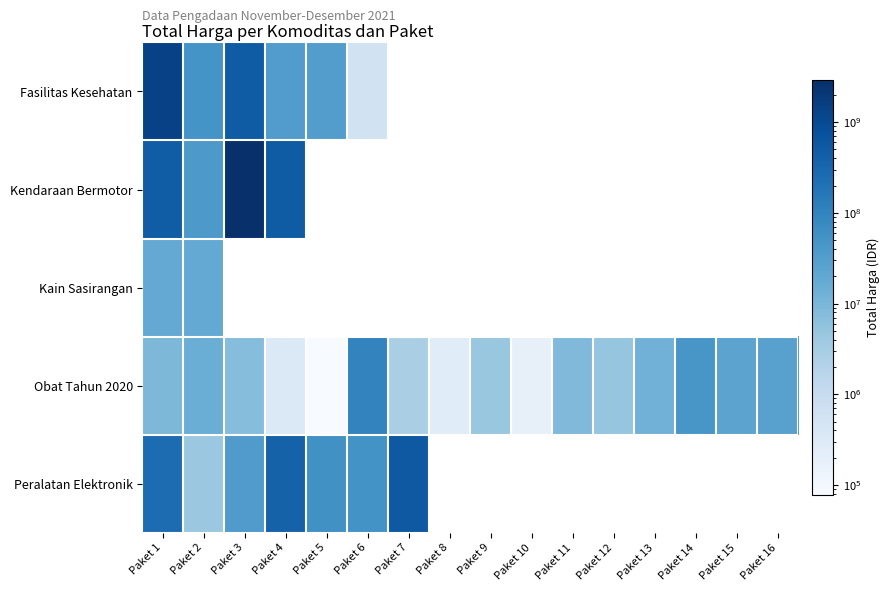

What is the total value across all series at Paket 12?

5129000